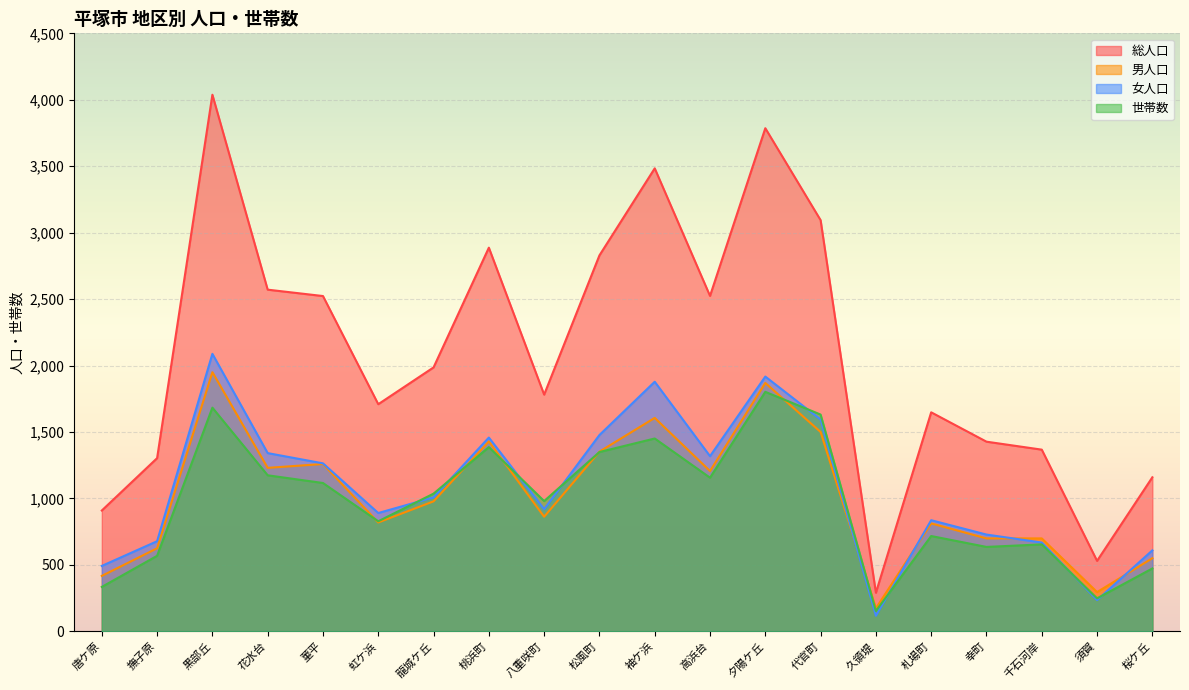

Reading left to right, transcribe all the data shown in this chart.

総人口: 909	1303	4038	2571	2523	1709	1986	2887	1781	2829	3484	2524	3786	3094	290	1648	1427	1367	530	1159
男人口: 417	625	1950	1230	1259	819	978	1429	862	1352	1606	1206	1869	1500	173	812	699	699	295	550
女人口: 492	678	2088	1341	1264	890	1008	1458	919	1477	1878	1318	1917	1594	117	836	728	668	235	609
世帯数: 334	568	1683	1174	1116	828	1036	1386	980	1349	1451	1156	1802	1631	153	717	635	654	248	473